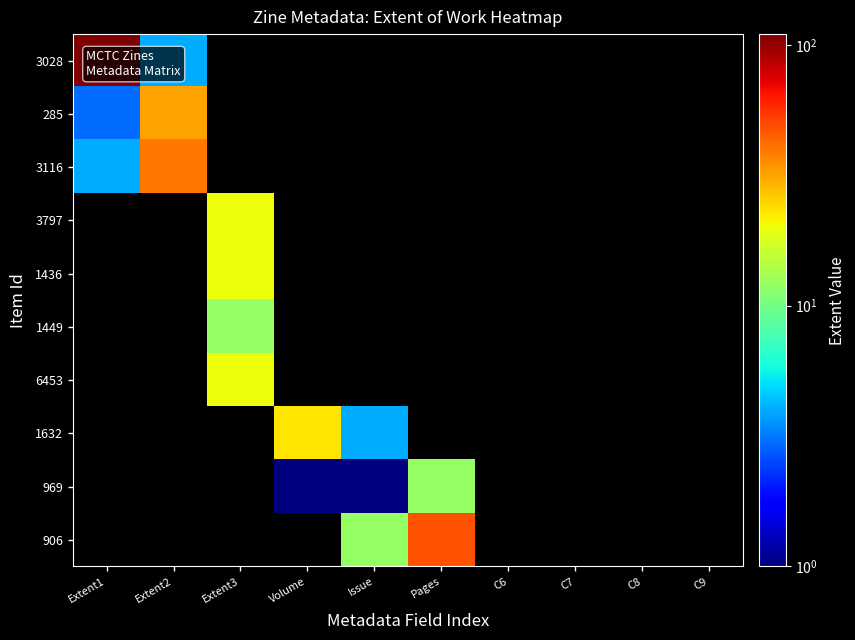

Which series has the widest spread of values?

3028